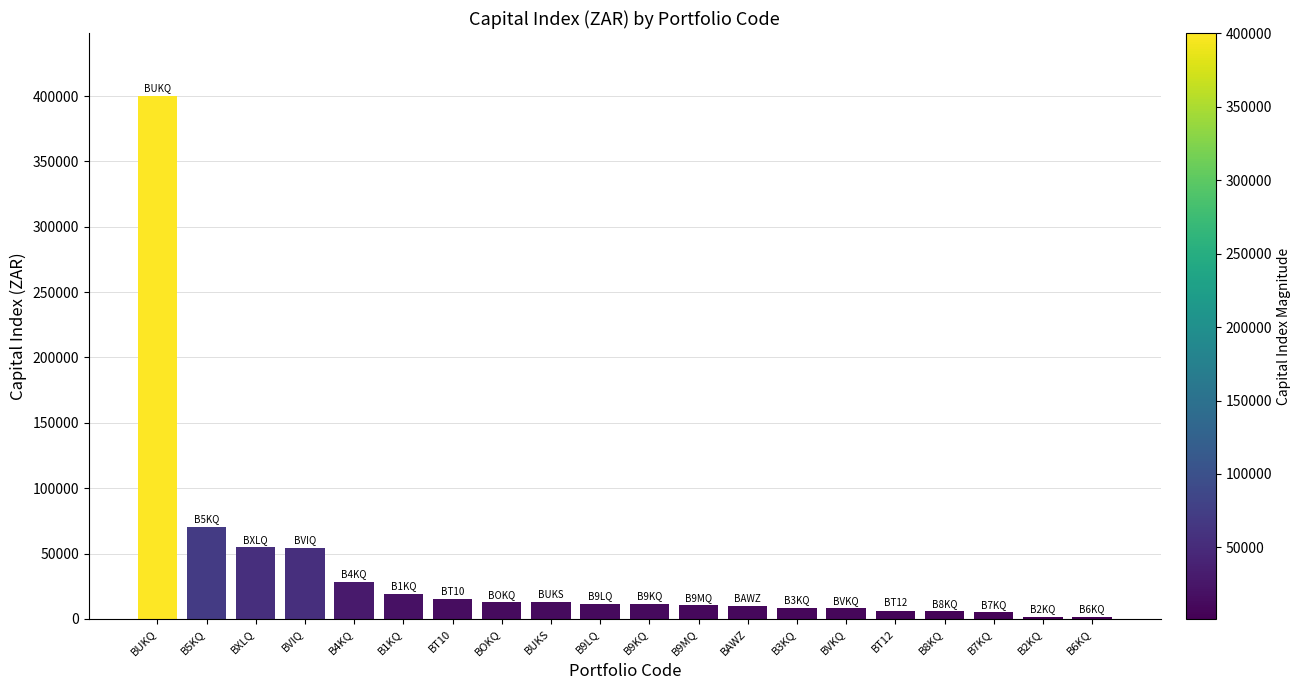

Between B7KQ and BVIQ, which is larger?

BVIQ